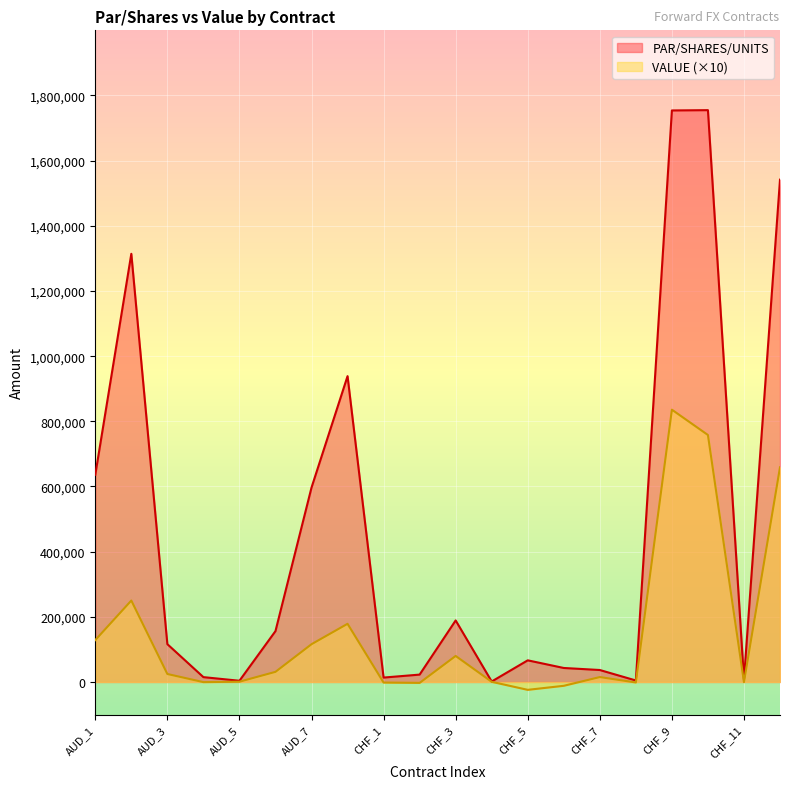

What is the label of the 17th point from the left?

CHF_9